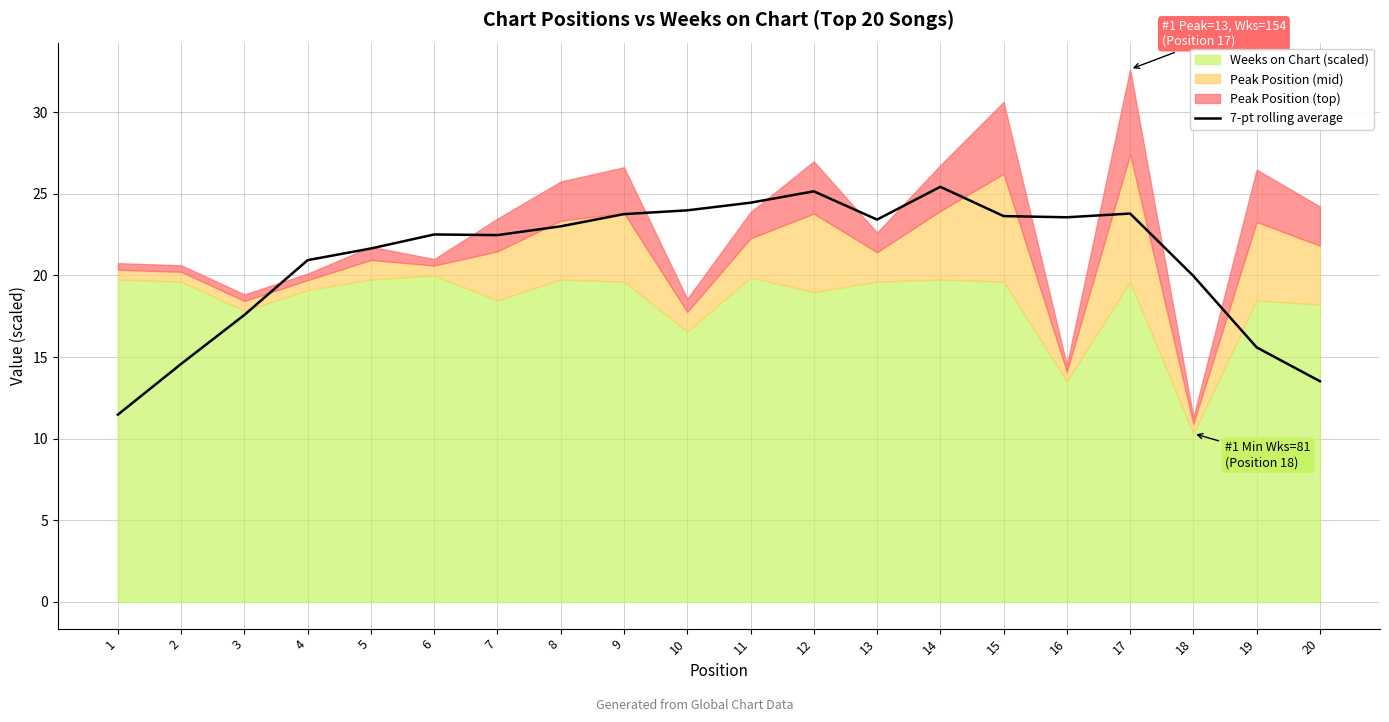

At which category does the data reach its first local peak?

6